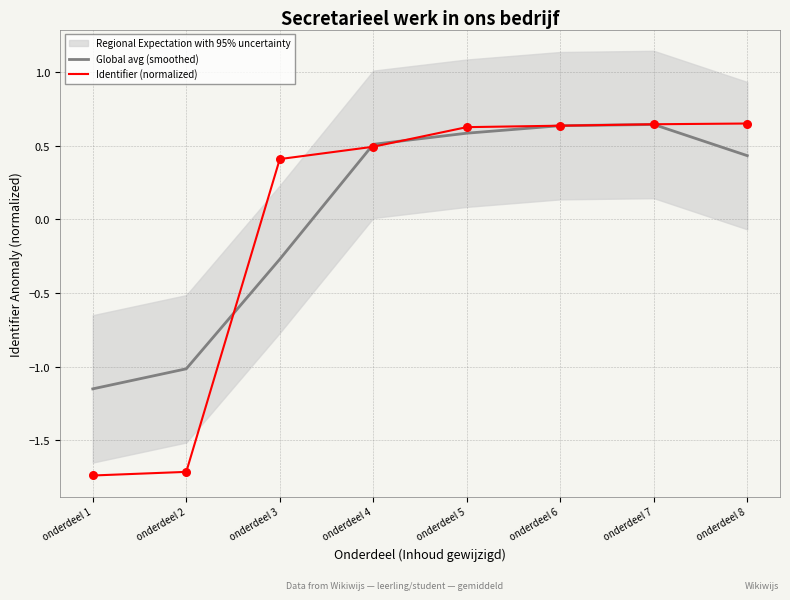

Is the value of Global avg (smoothed) at onderdeel 4 greater than the value of Identifier (normalized) at onderdeel 6?

No